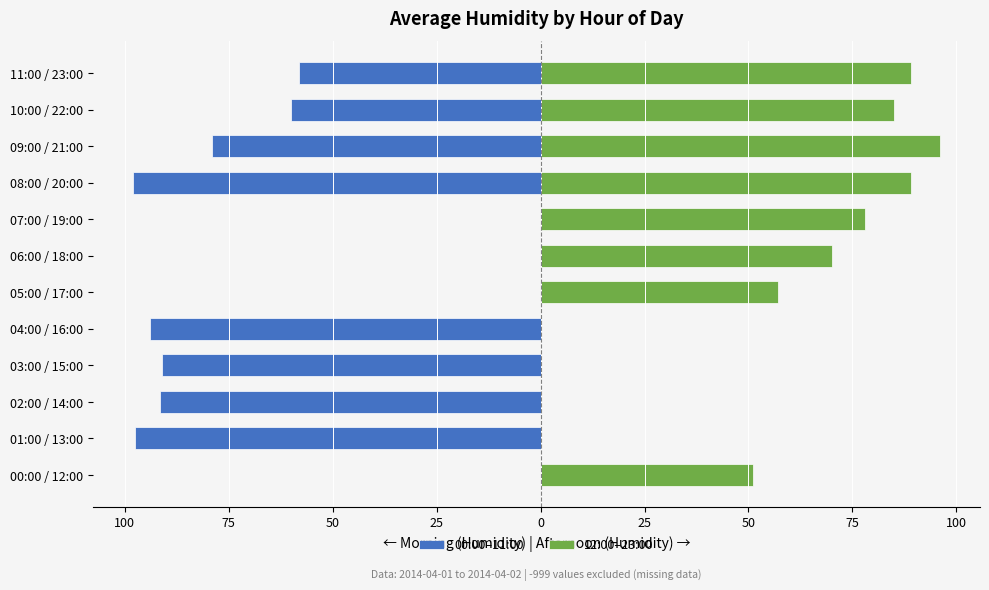

The 12:00–23:00 series shows 37.1 at 09:00 / 21:00. True or false?

False